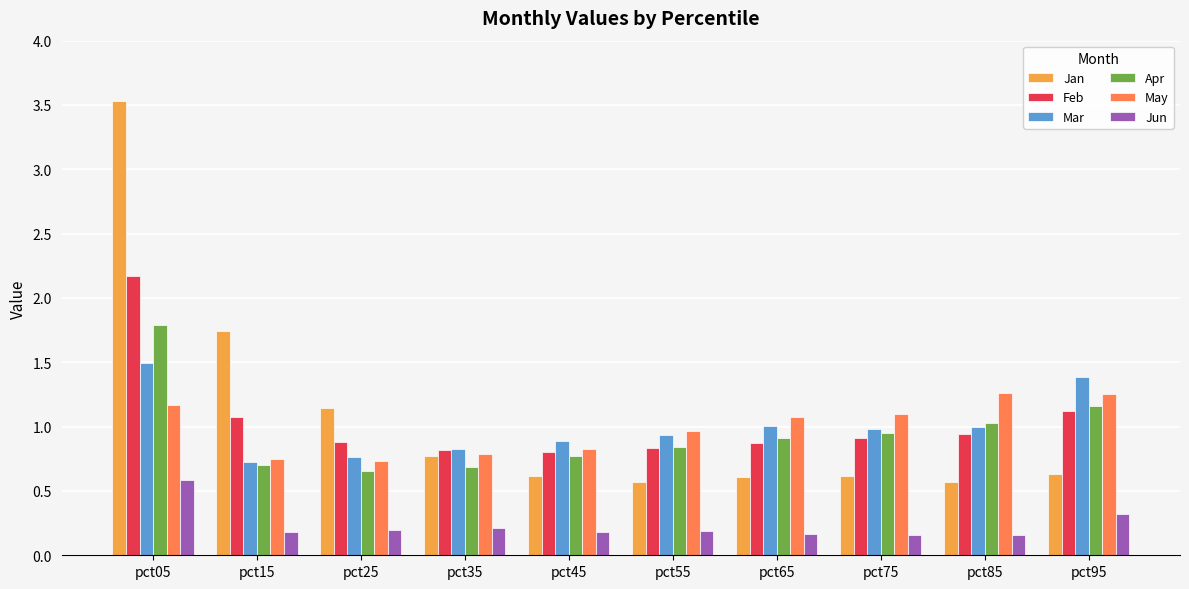

The May series shows 1.2 at pct05. True or false?

True